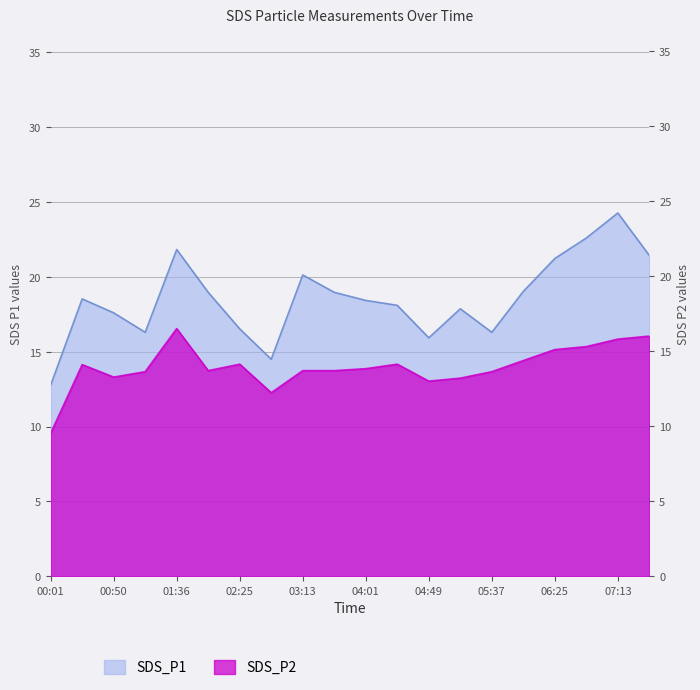

What is the difference between the SDS_P1 values at 01:36 and 07:37?

0.4